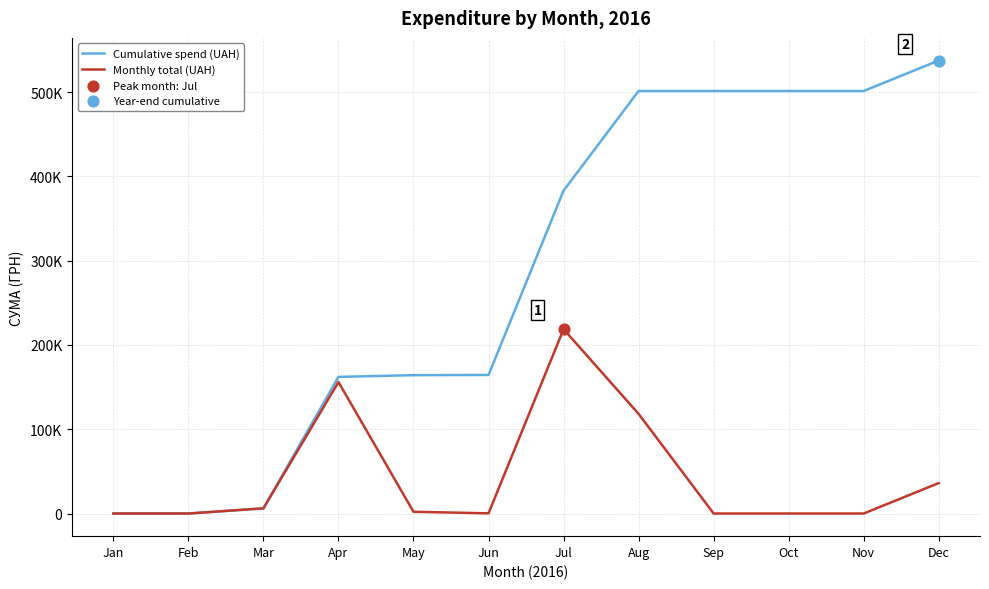

Is the value of Monthly total (UAH) at Jun greater than the value of Cumulative spend (UAH) at May?

No